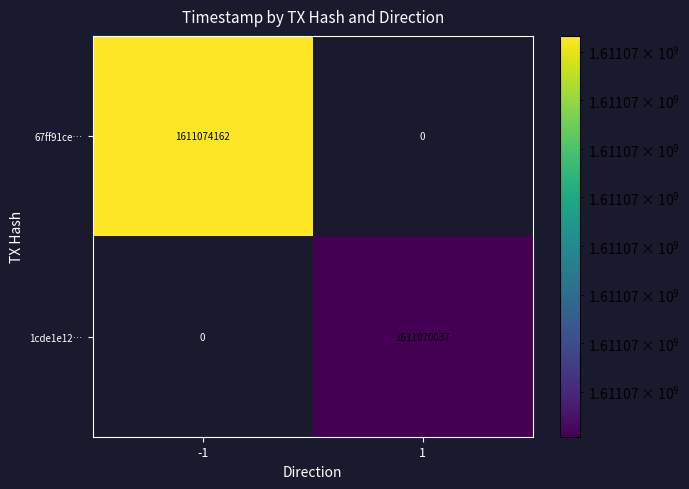

At -1, list the series in order from smallest to largest.

1cde1e12…, 67ff91ce…